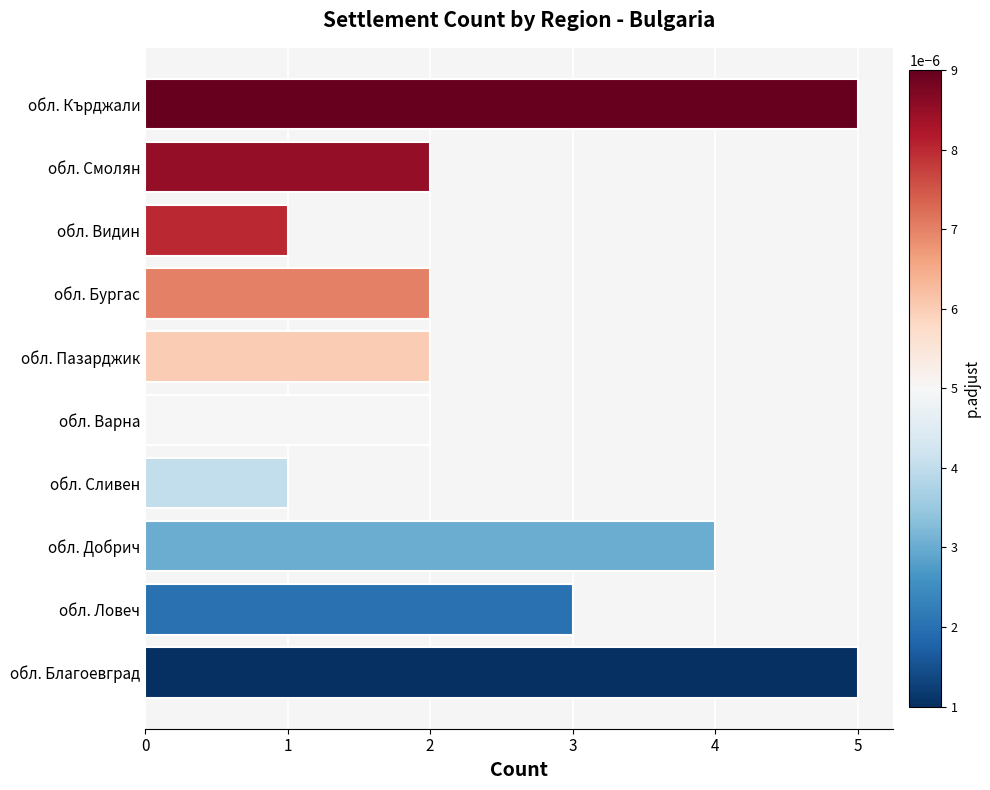

True or false: the data shows 2 at обл. Сливен.

False